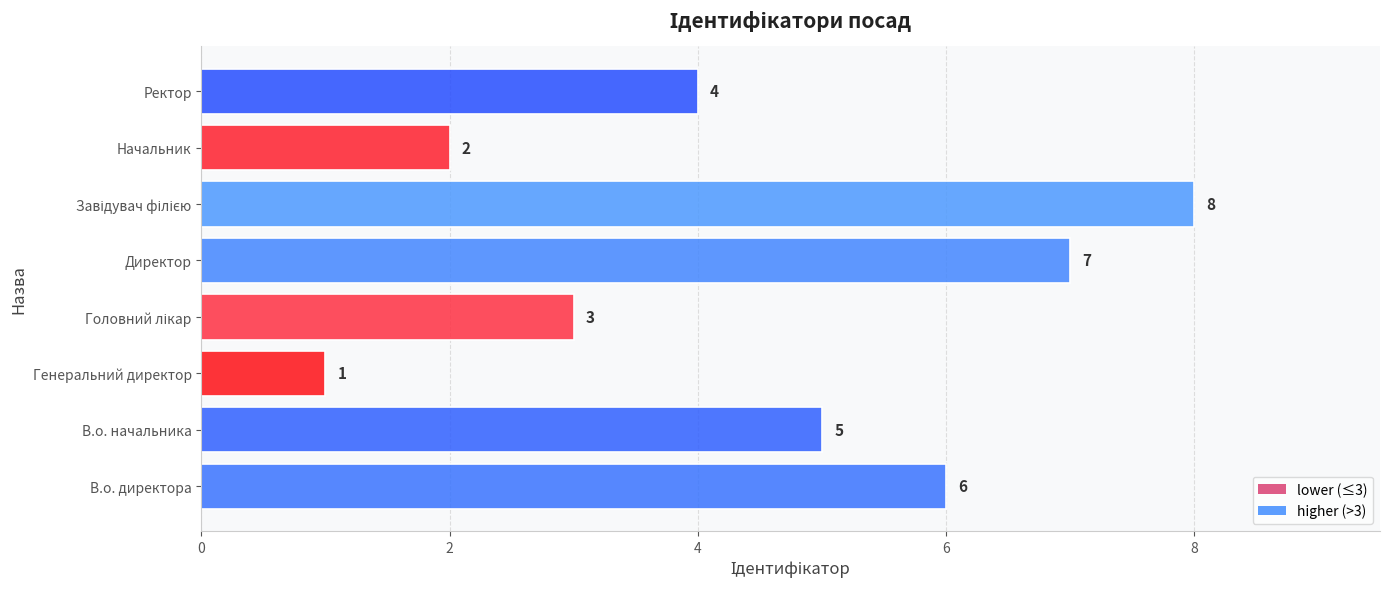

Between Директор and В.о. директора, which is larger?

Директор